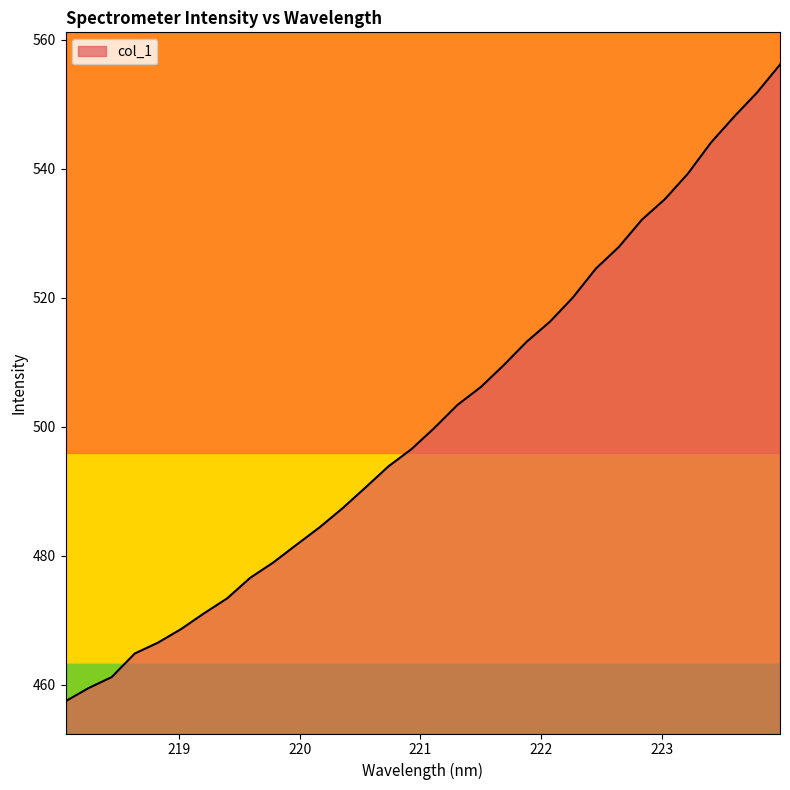

What is the minimum value shown in the chart?

457.5